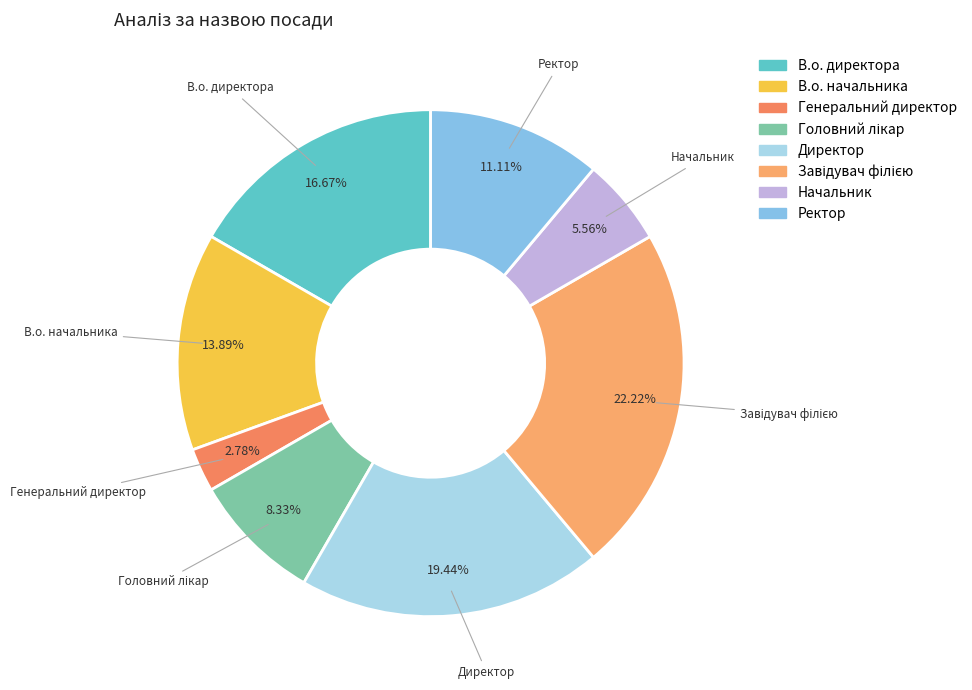

Does any single category account for the majority?

No